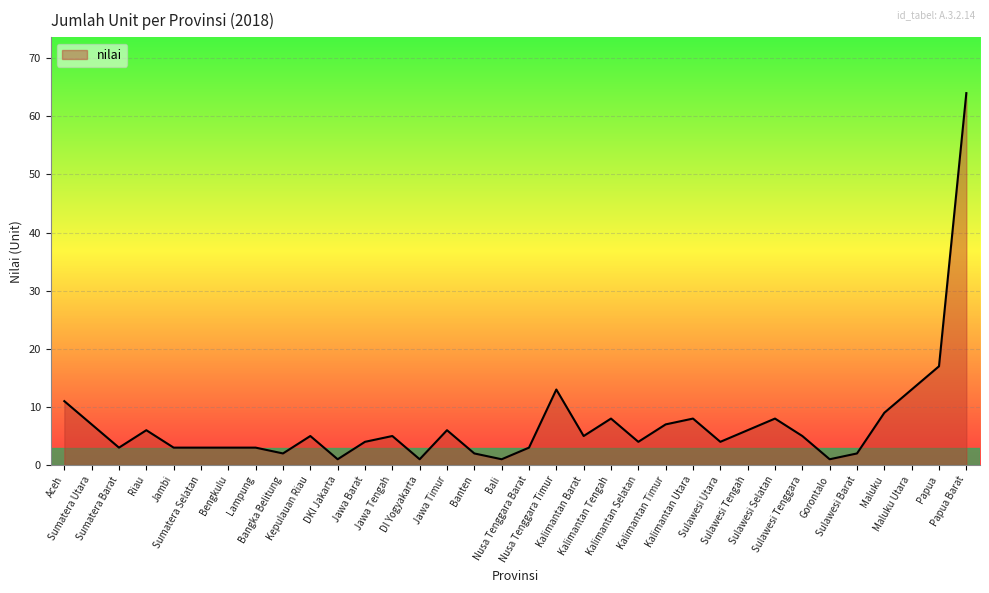

At which label does the data first exceed 5?

Aceh